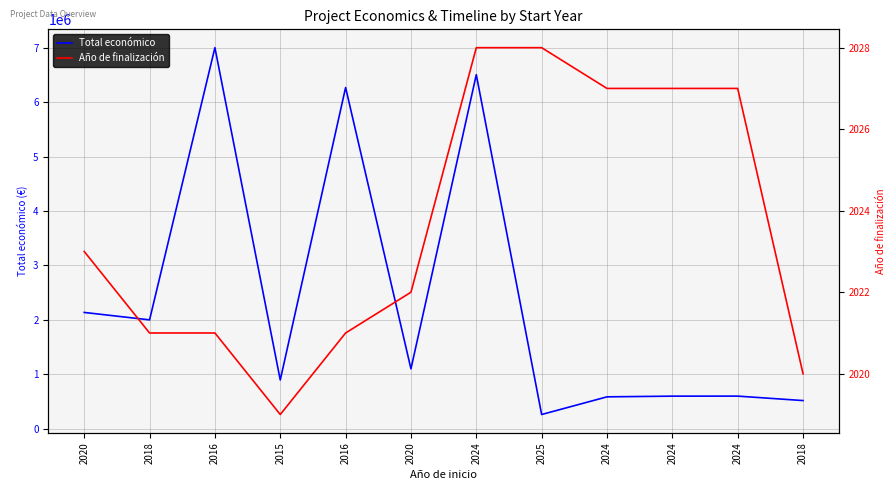

Rank the categories by Año de finalización value from lowest to highest.

2015, 2018, 2018, 2016, 2016, 2020, 2020, 2024, 2024, 2024, 2024, 2025